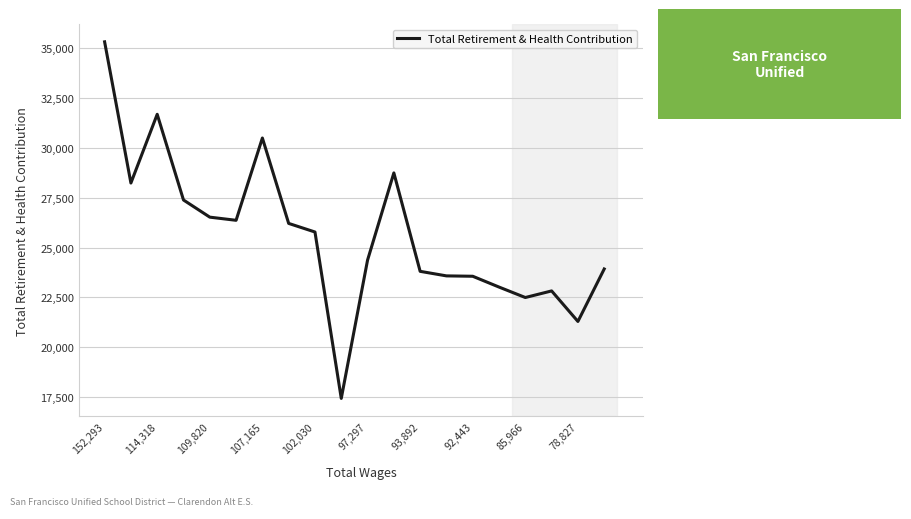

Is this an area chart (filled region under the line)?

No